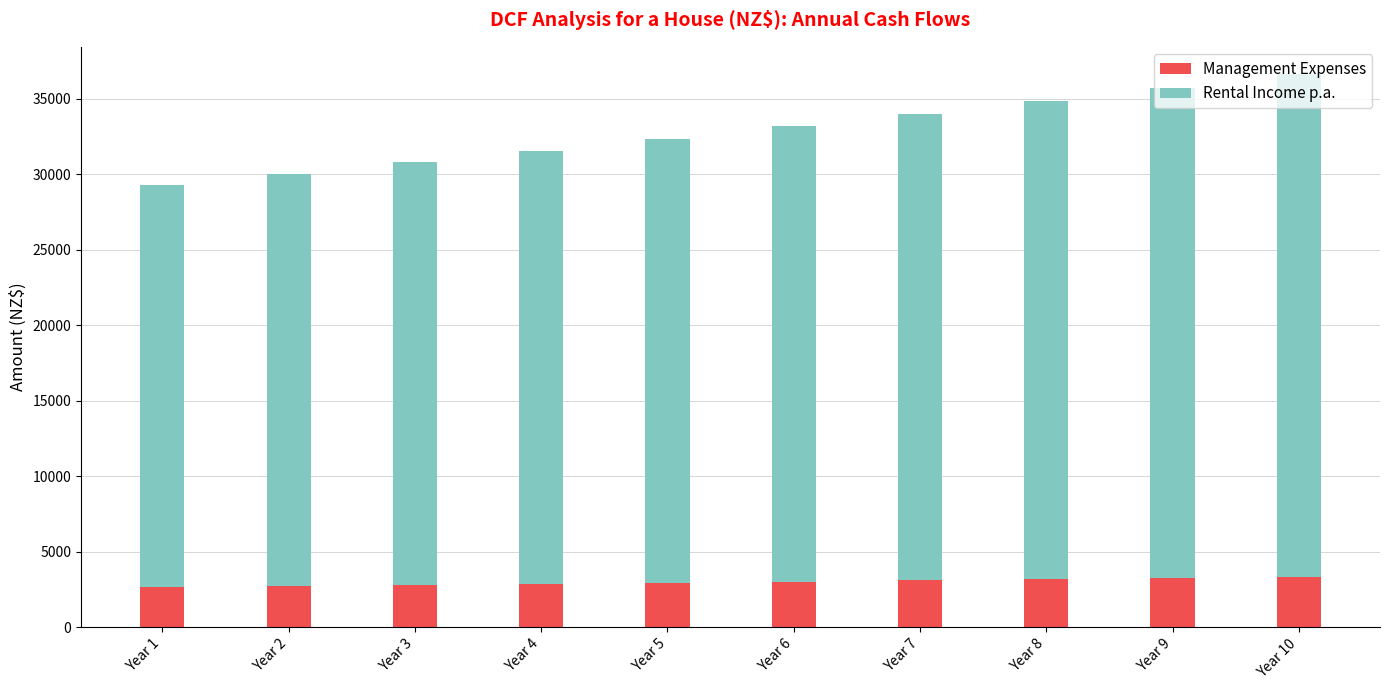

How many data points in Management Expenses are less than 3015?

5